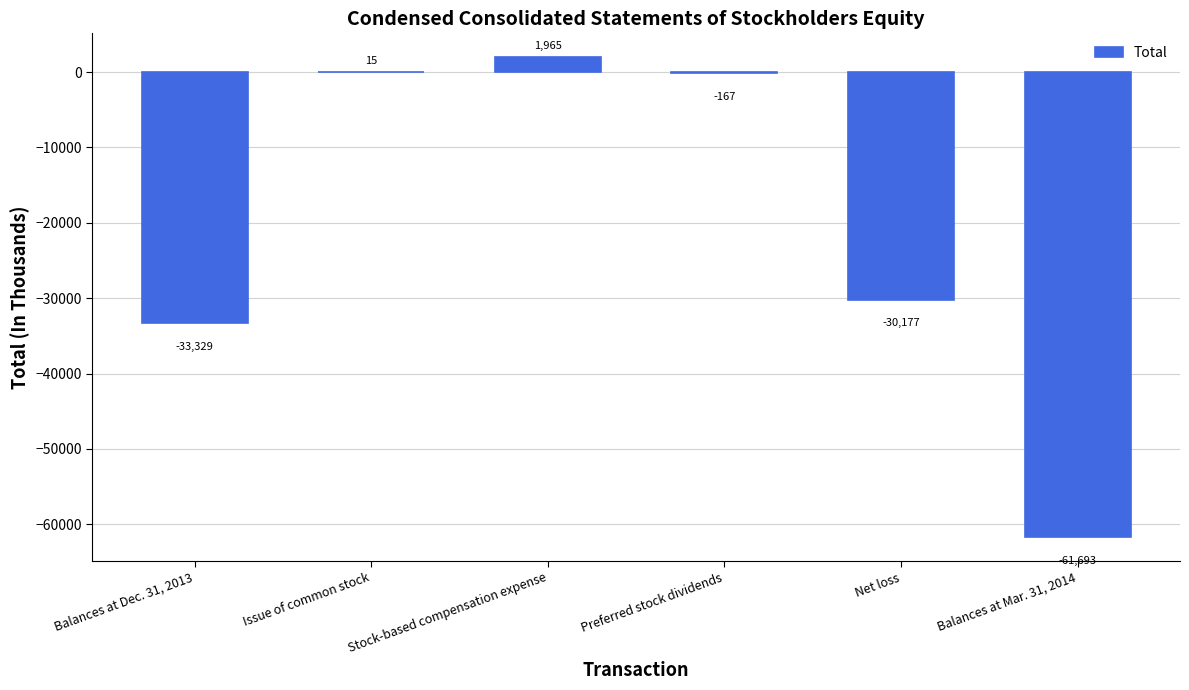

Approximately how many times larger is the value at Stock-based compensation expense compared to Issue of common stock?

131.0